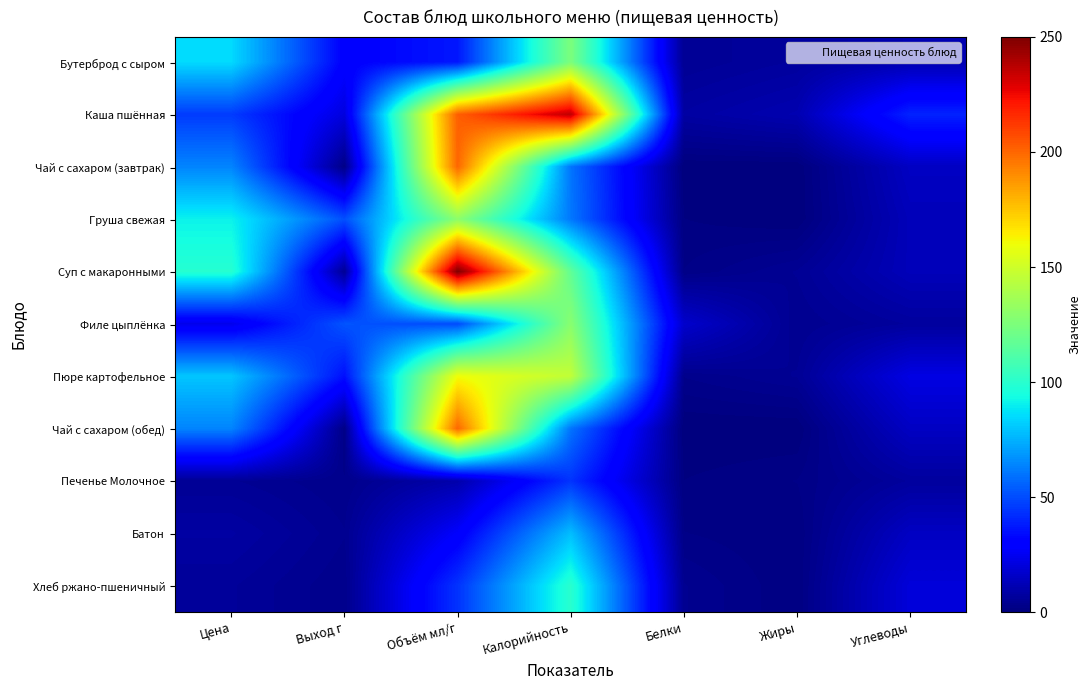

Which series changed the most between Объём мл/г and Белки?

Суп с макаронными